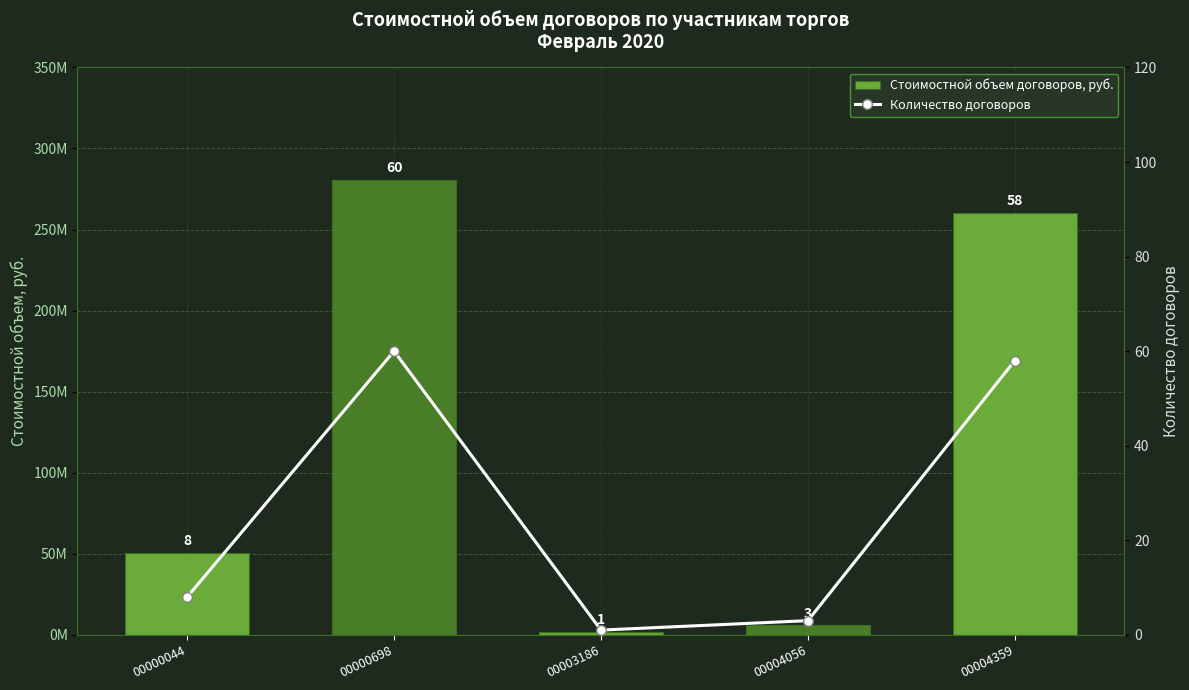

Which series has the largest total across all categories?

Стоимостной объем договоров, руб.